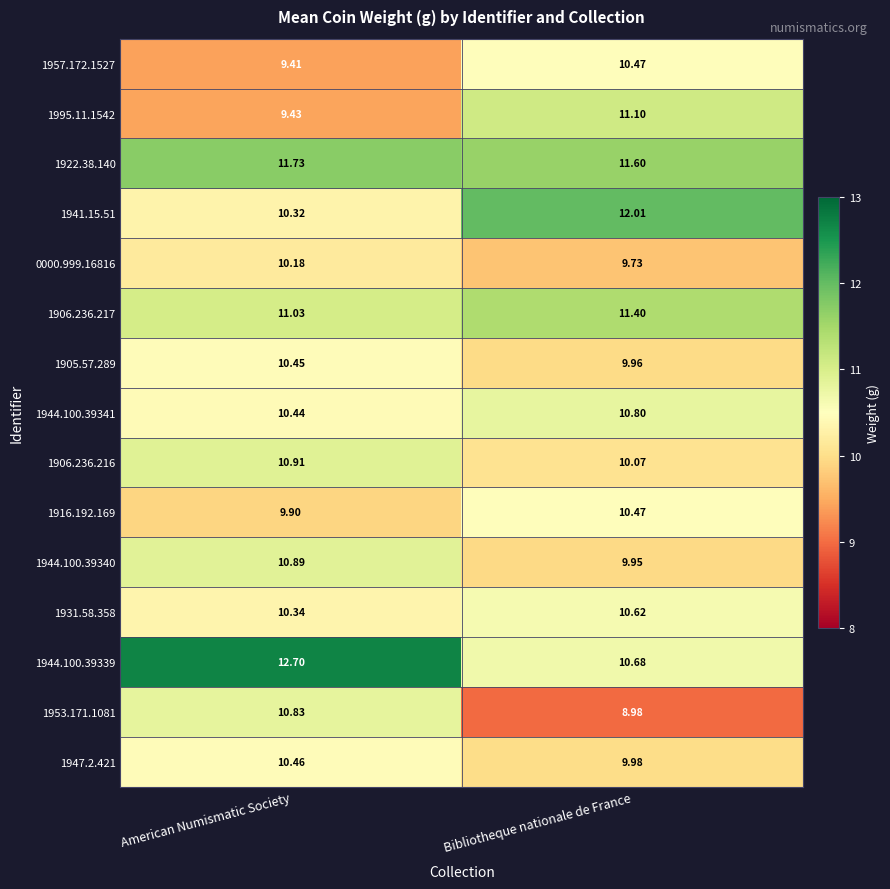

Where is 1957.172.1527 nearest to the value 9?

American Numismatic Society